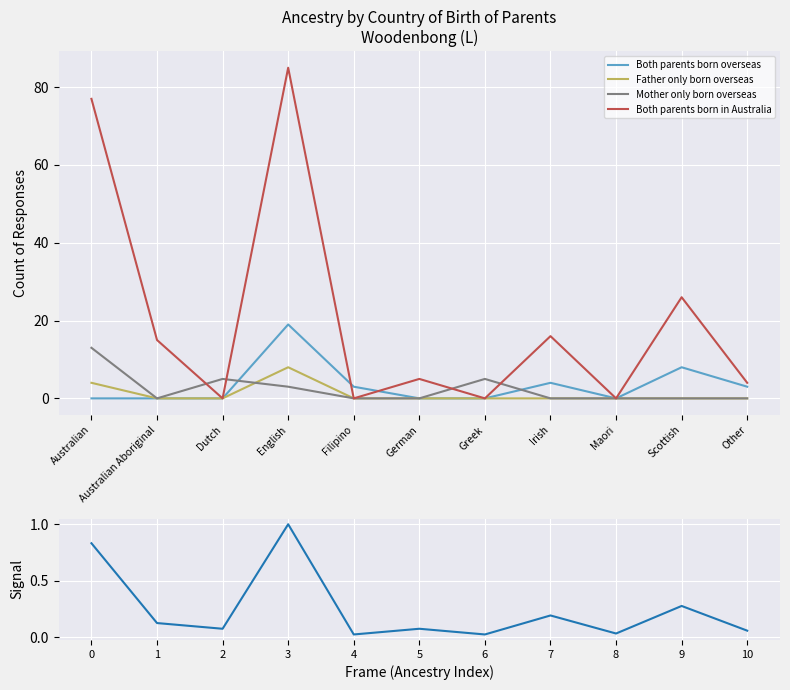

Which category has the highest value in the Mother only born overseas series?

Australian